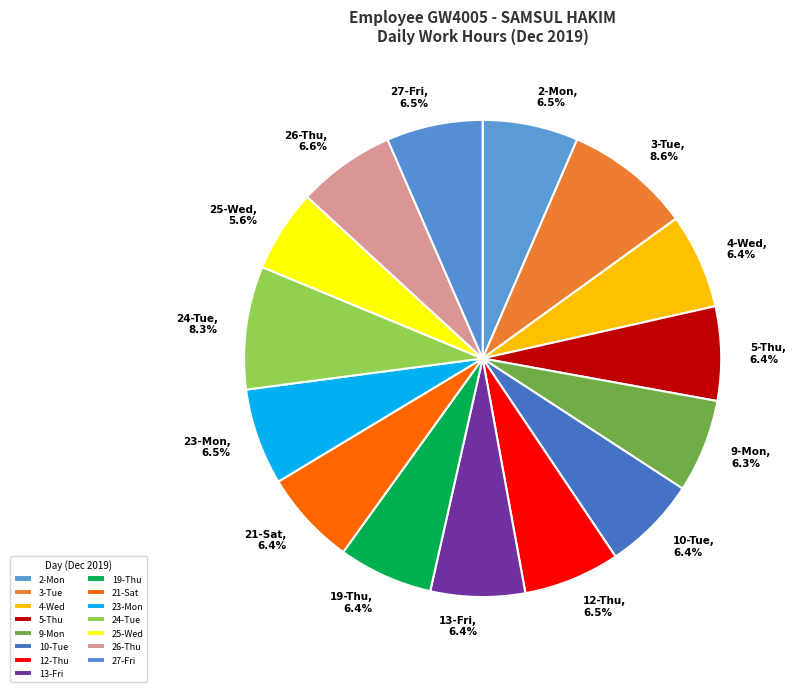

How much of the chart is everything except 26-Thu?

93.4%